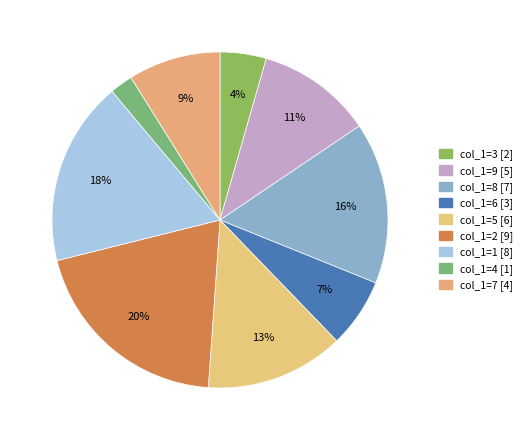

Count the number of slices in the pie.

9